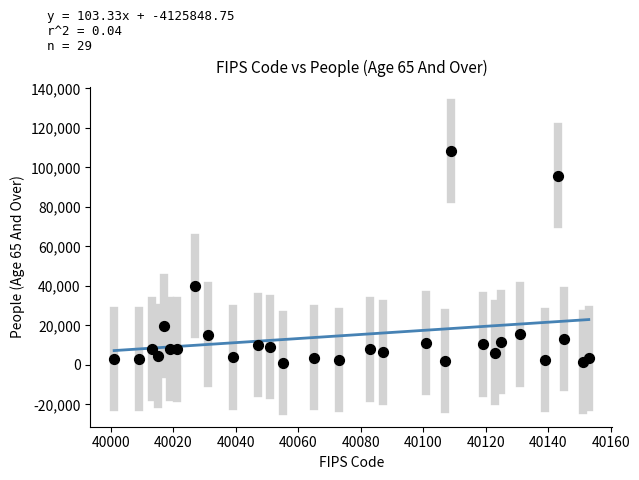

What Y value in the scatter plot is closest to 54679?

39864